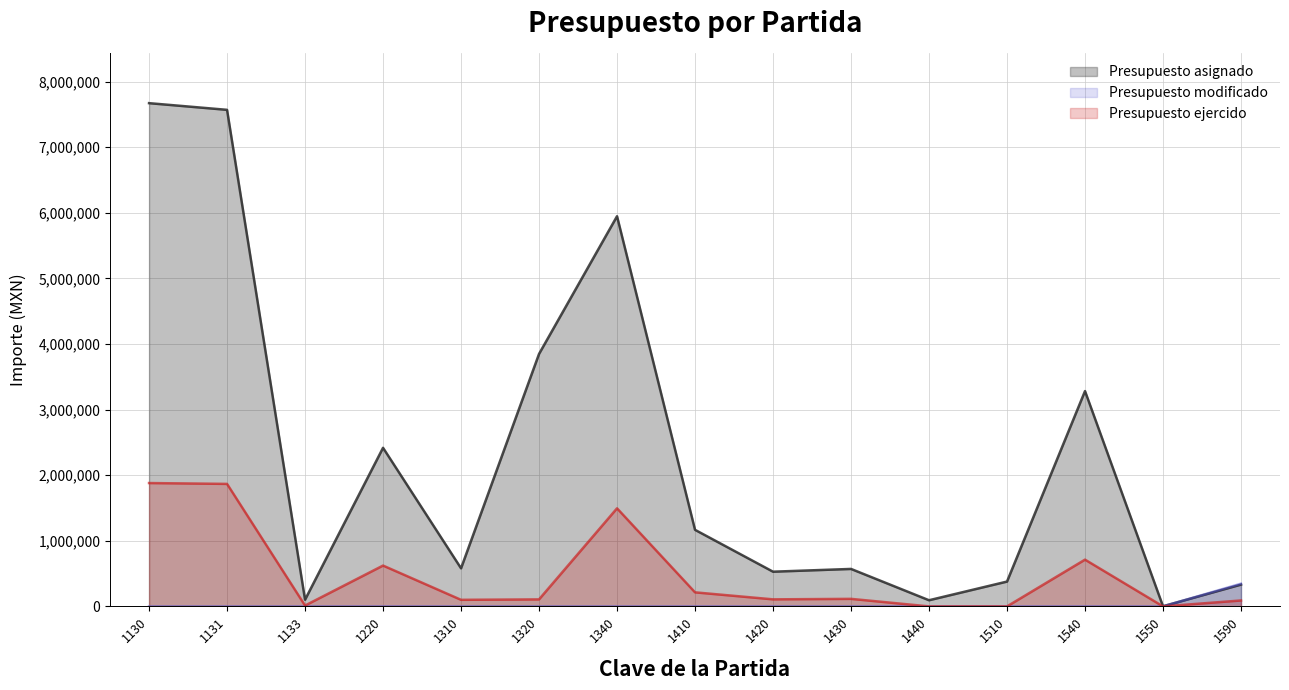

How many values in the Presupuesto asignado series are below 580580?

7